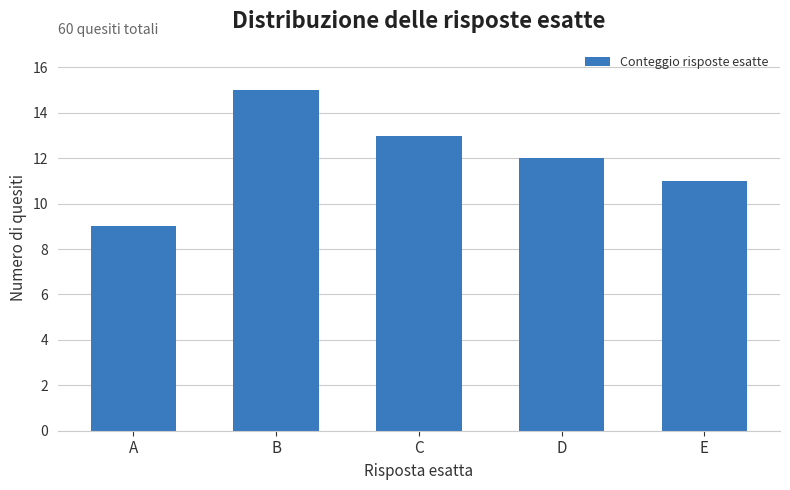

What is the sum of all values?

60